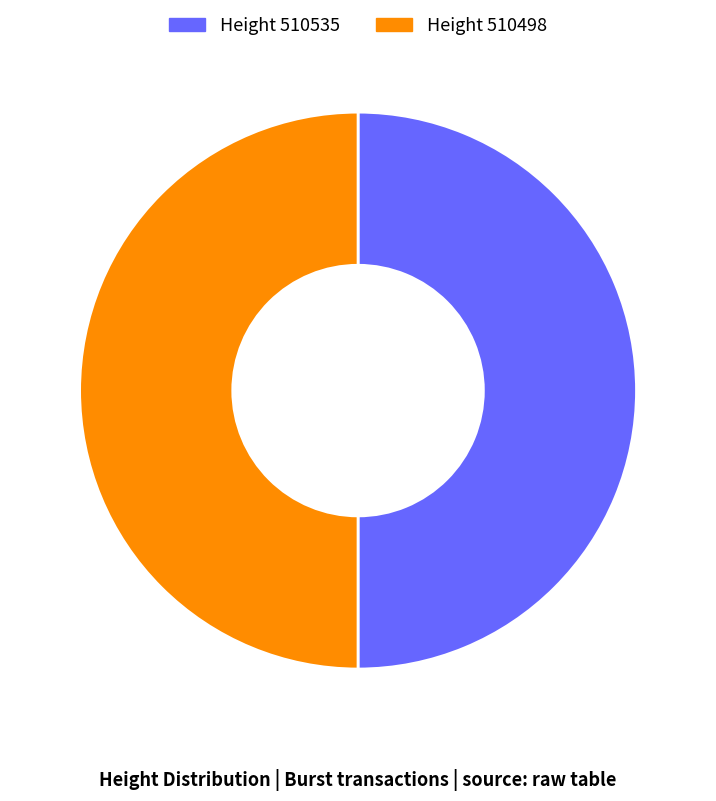

Combined, do Height 510498 and Height 510535 account for over 50%?

Yes